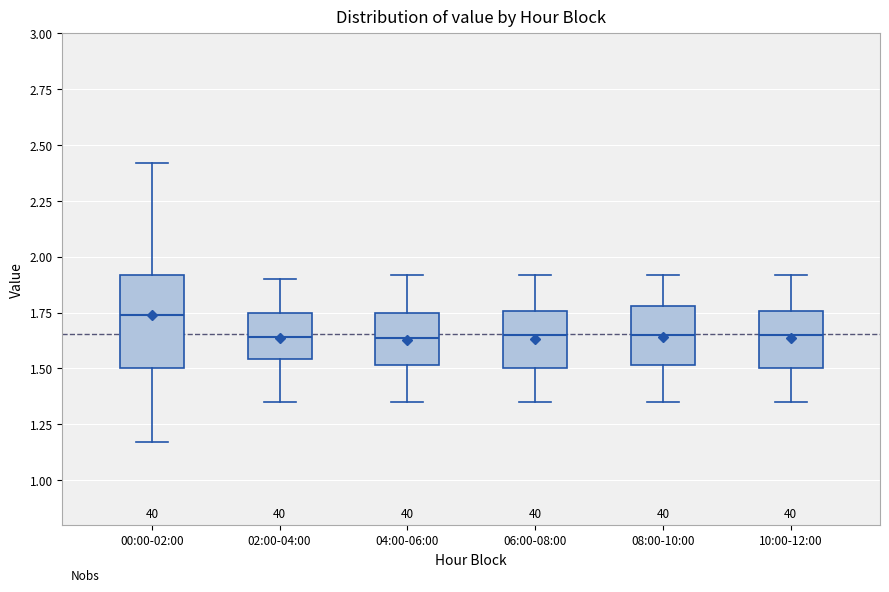

Reading left to right, transcribe this box plot: for each box, give where its median line is, the range the box spans, and where its two whiskers end, as read against the y-axis. The values are not printed on the chart, so give them approximately, as read against the axis.

00:00-02:00: median 1.75, box 1.50 to 1.90, whiskers 1.15 to 2.40
02:00-04:00: median 1.65, box 1.55 to 1.75, whiskers 1.35 to 1.90
04:00-06:00: median 1.65, box 1.50 to 1.75, whiskers 1.35 to 1.90
06:00-08:00: median 1.65, box 1.50 to 1.75, whiskers 1.35 to 1.90
08:00-10:00: median 1.65, box 1.50 to 1.80, whiskers 1.35 to 1.90
10:00-12:00: median 1.65, box 1.50 to 1.75, whiskers 1.35 to 1.90